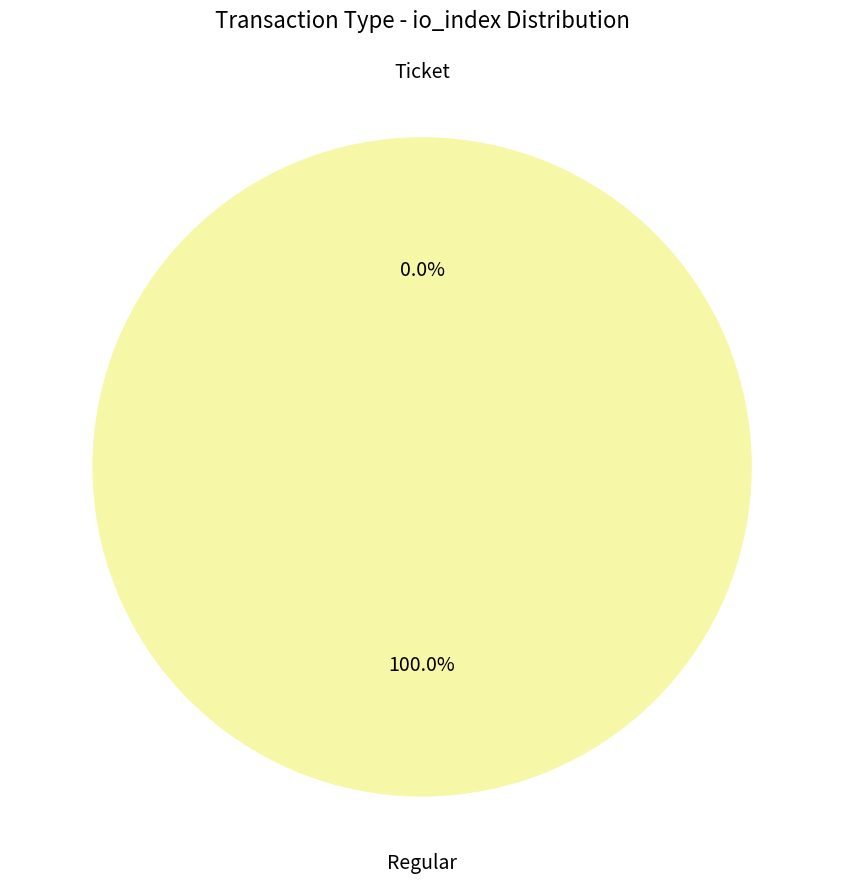

The Regular slice represents 100% of the pie. True or false?

True